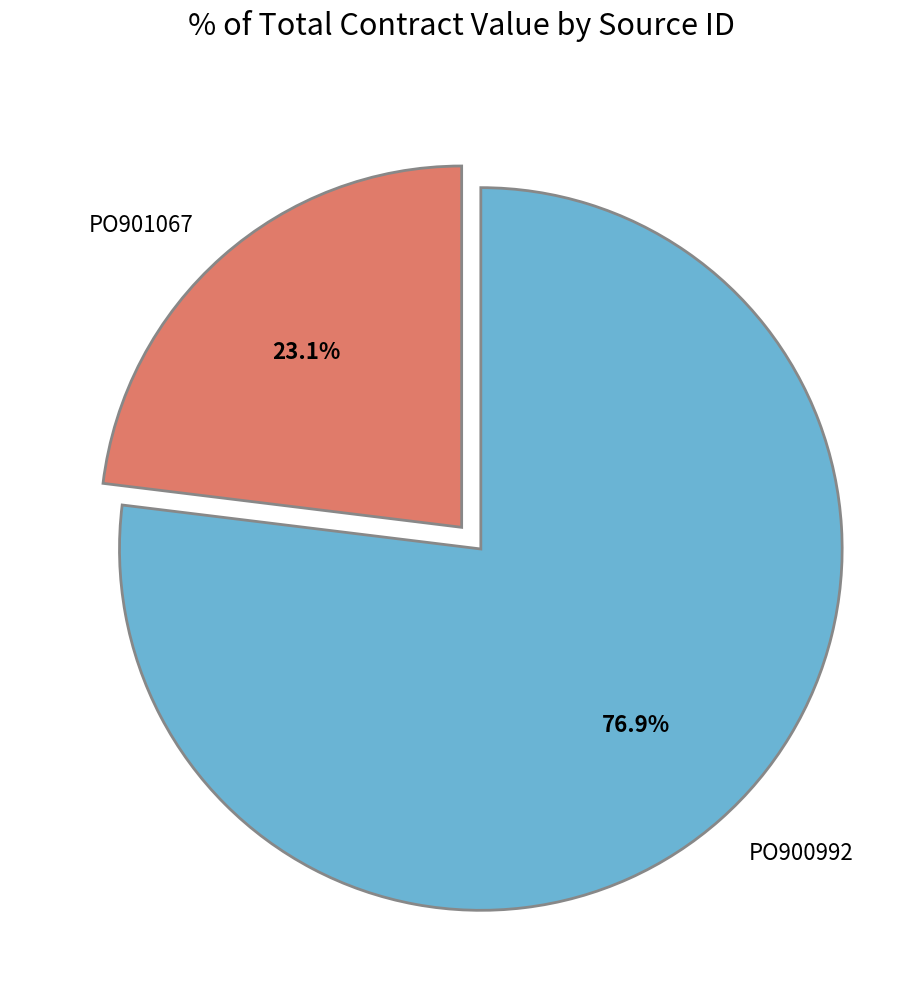

Is it true that PO900992 is 77% of the pie?

True